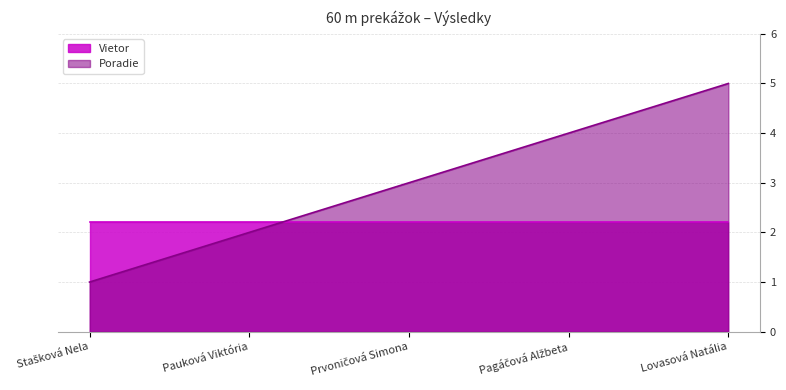

List the labels in order of value, largest first.

Lovasová Natália, Pagáčová Alžbeta, Prvoničová Simona, Pauková Viktória, Stašková Nela